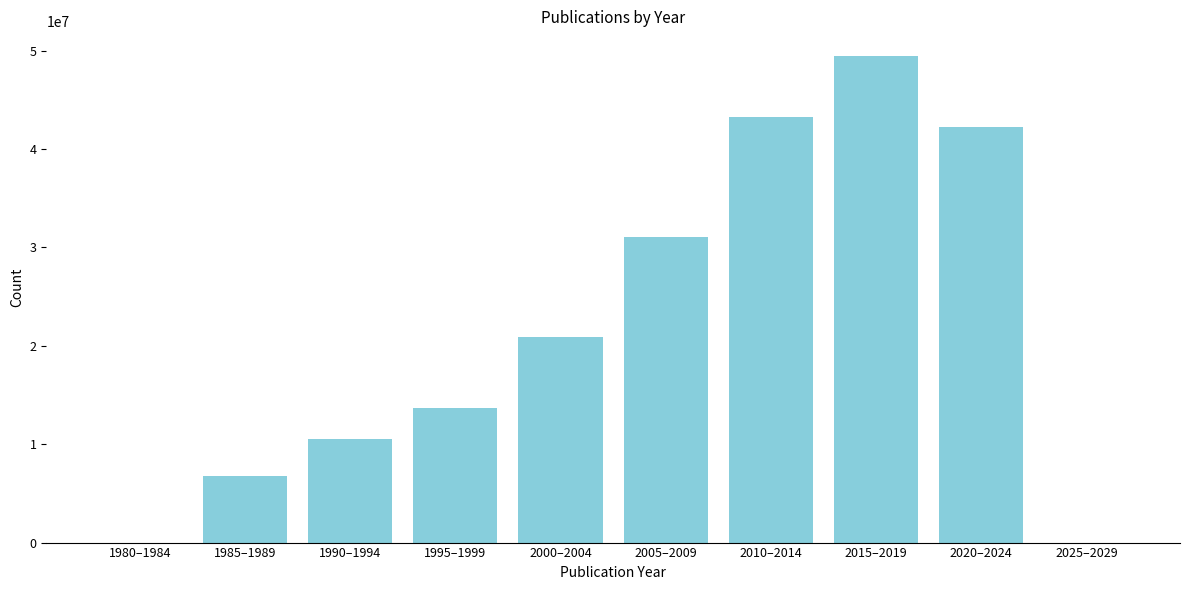

Reading left to right, extract all data points from this chart.

1980–1984=0	1985–1989=6764640	1990–1994=10554418	1995–1999=13645071	2000–2004=20846346	2005–2009=31044890	2010–2014=43205224	2015–2019=49484099	2020–2024=42263256	2025–2029=0